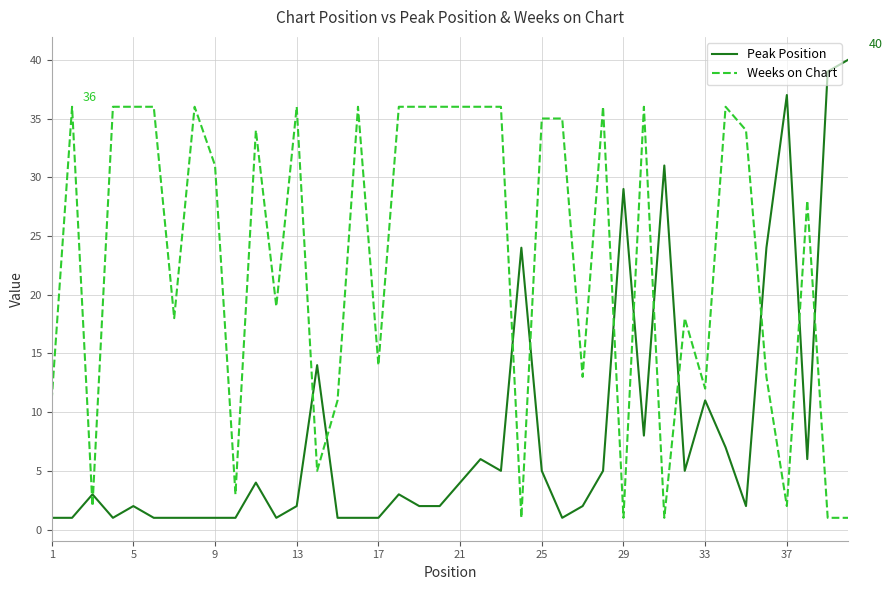

Rank the series by their maximum value, from highest to lowest.

Peak Position, Weeks on Chart